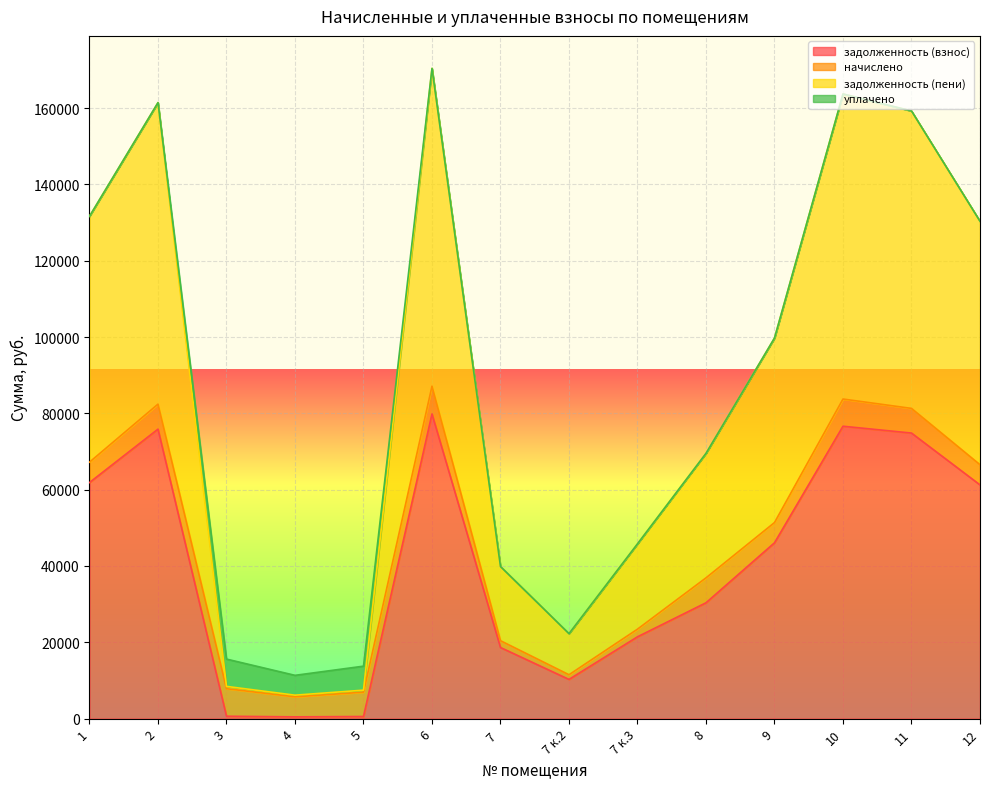

Between 2 and 9, which series saw the biggest shift?

задолженность (пени)